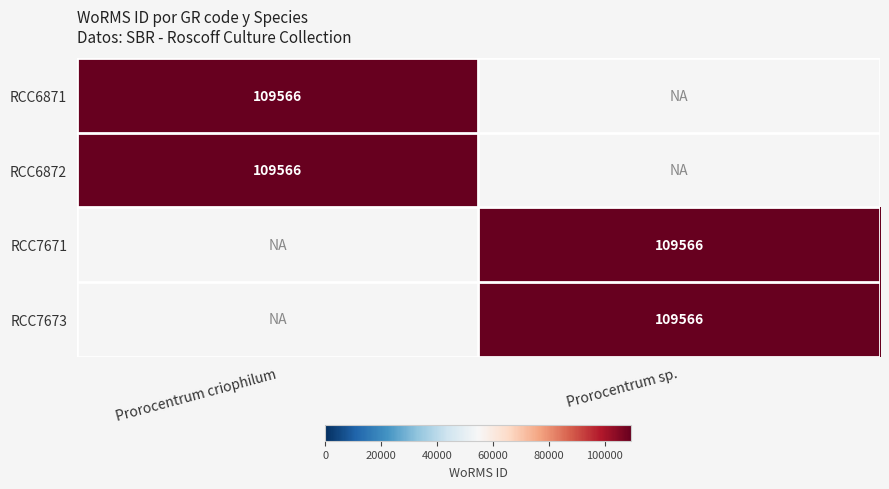

True or false: RCC6872 has a value of 109566 at Prorocentrum criophilum.

True